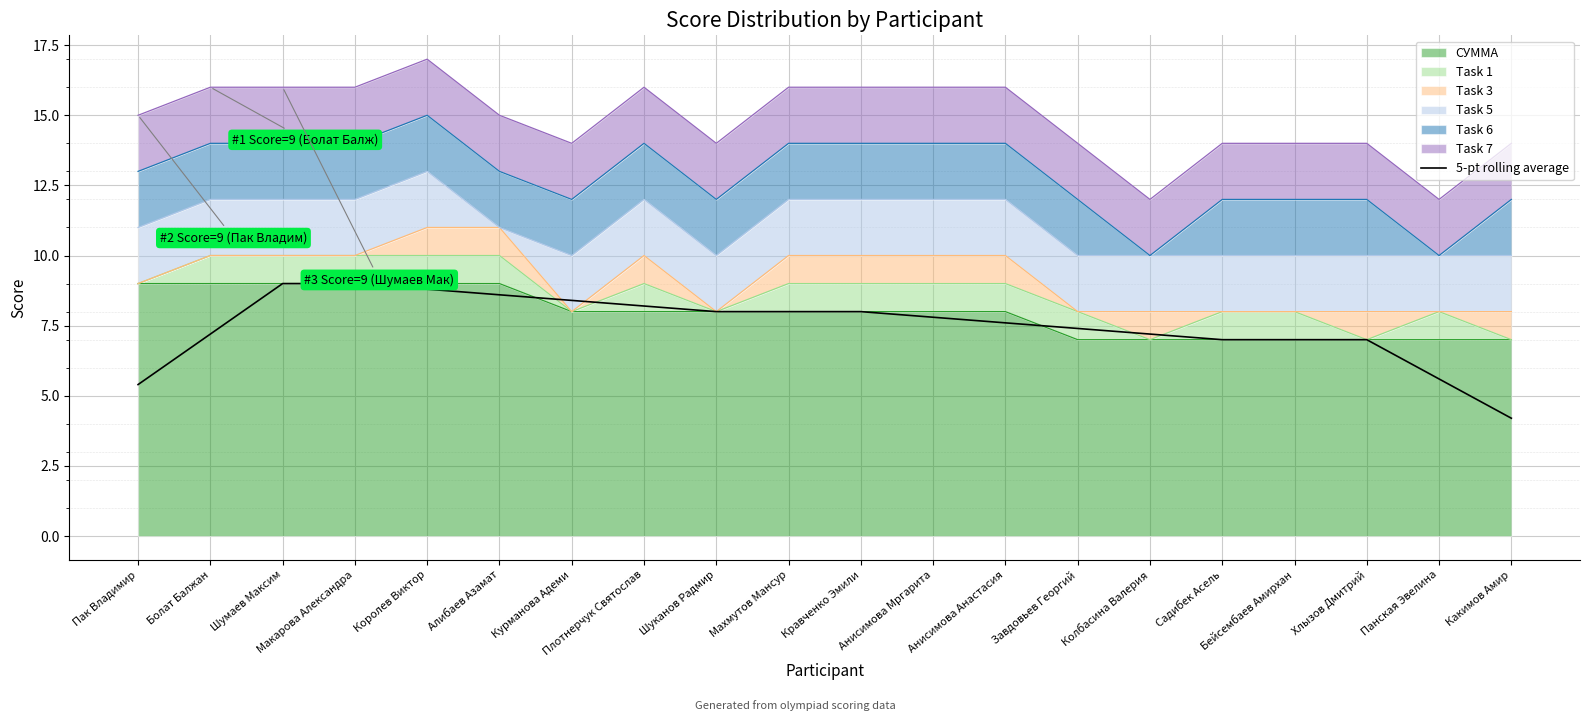

The value at Кравченко Эмили is 8.0. True or false?

True